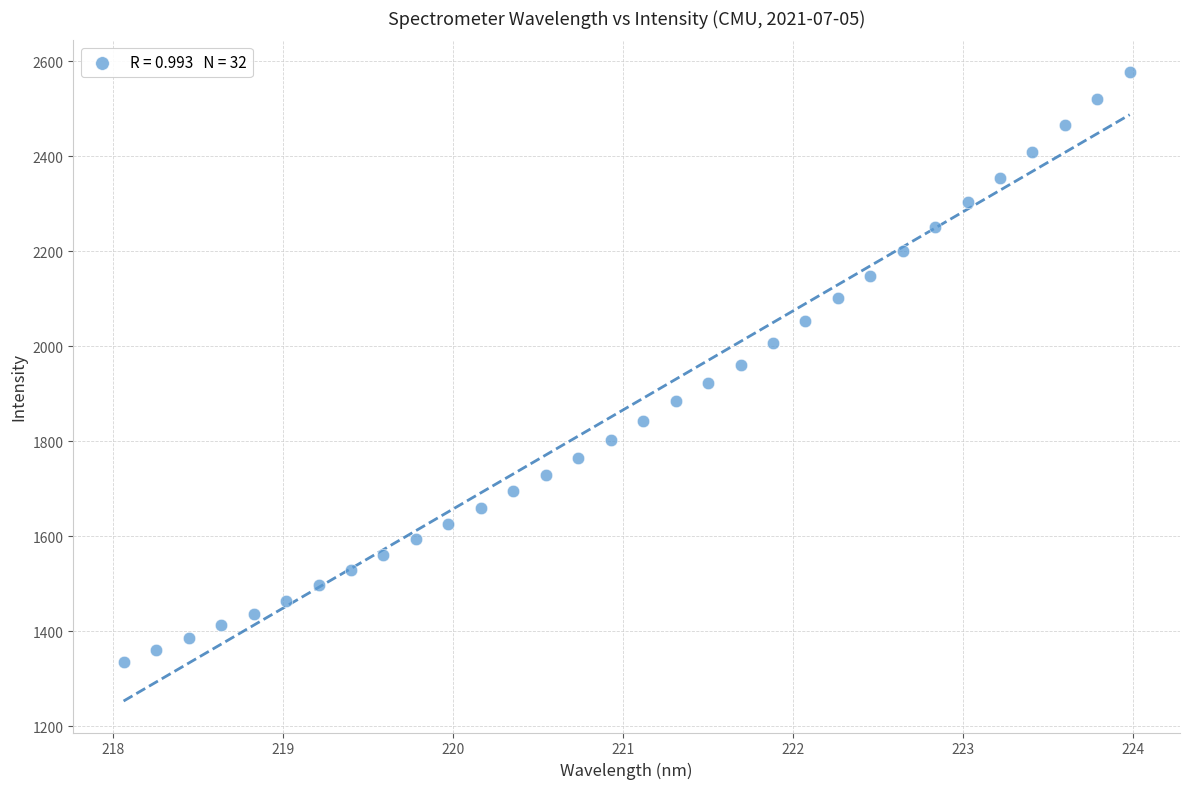

What is the range of X values (max minus min)?

5.9